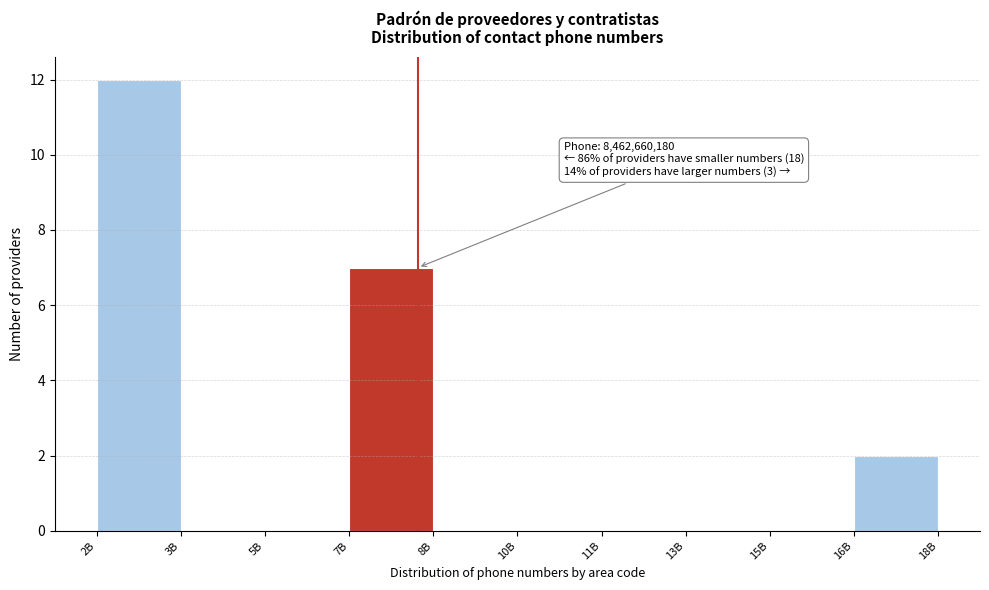

Reading left to right, list all the values displayed in this chart.

2B=12	3B=0	5B=0	7B=7	8B=0	10B=0	11B=0	13B=0	15B=0	16B=2